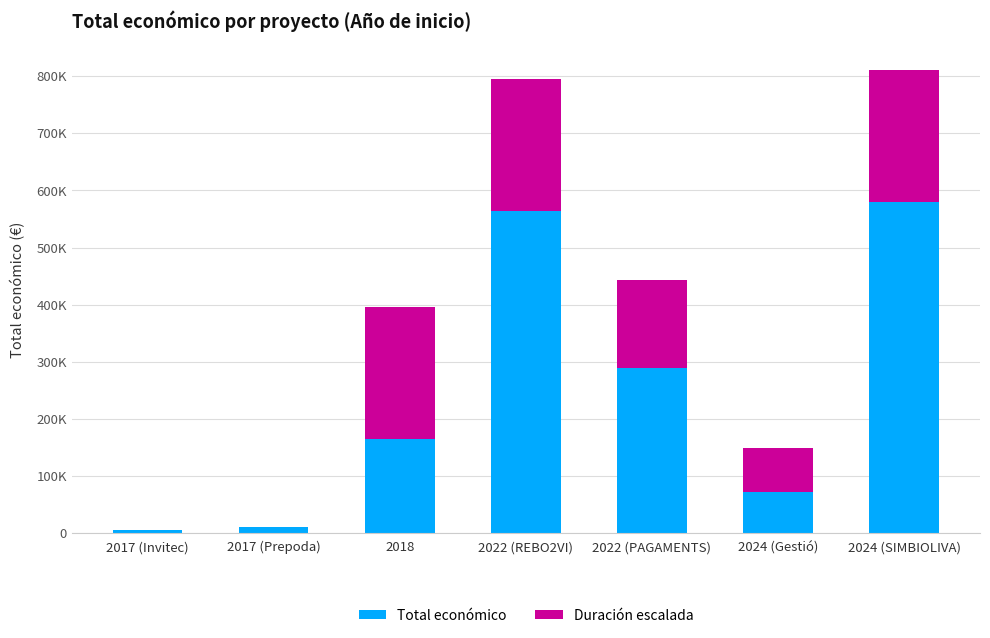

At which category is the sum across all series the highest?

2024 (SIMBIOLIVA)